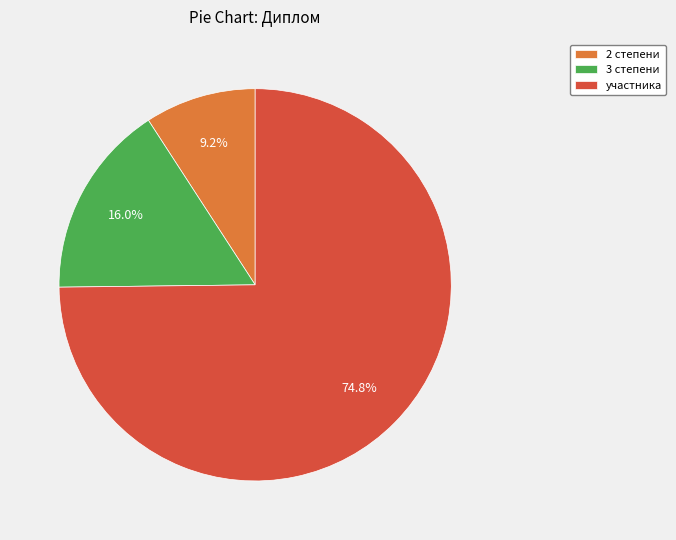

Which has a higher value, 3 степени or участника?

участника